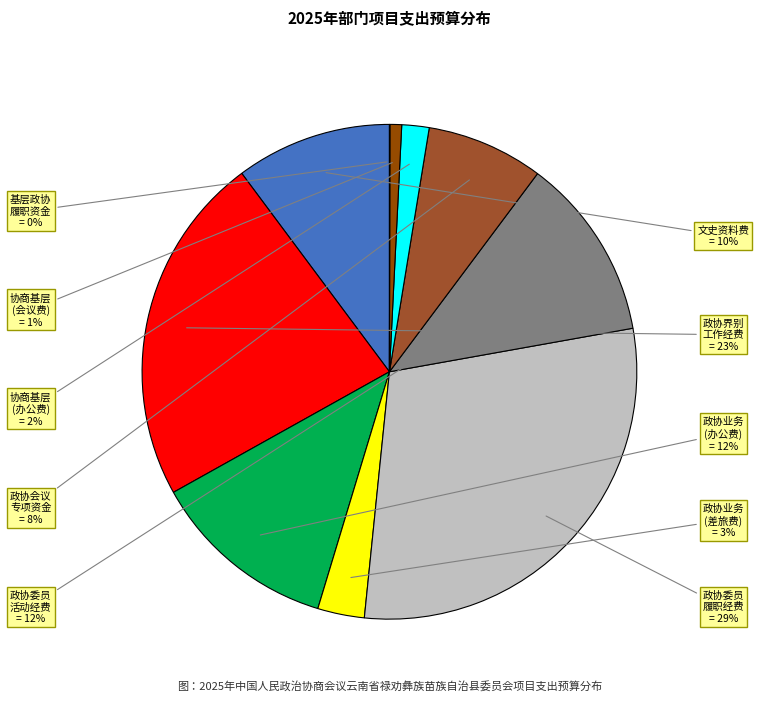

To the nearest percent, what is the difference between the largest and smallest slice percentages?

29%